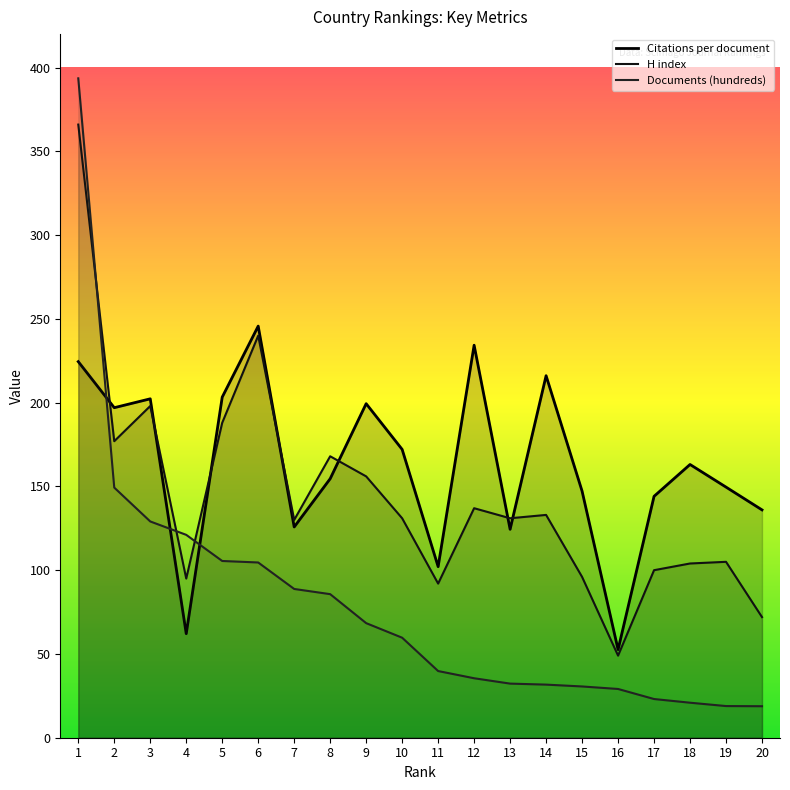

The value of Citations per document at 13 is 124.4. True or false?

True